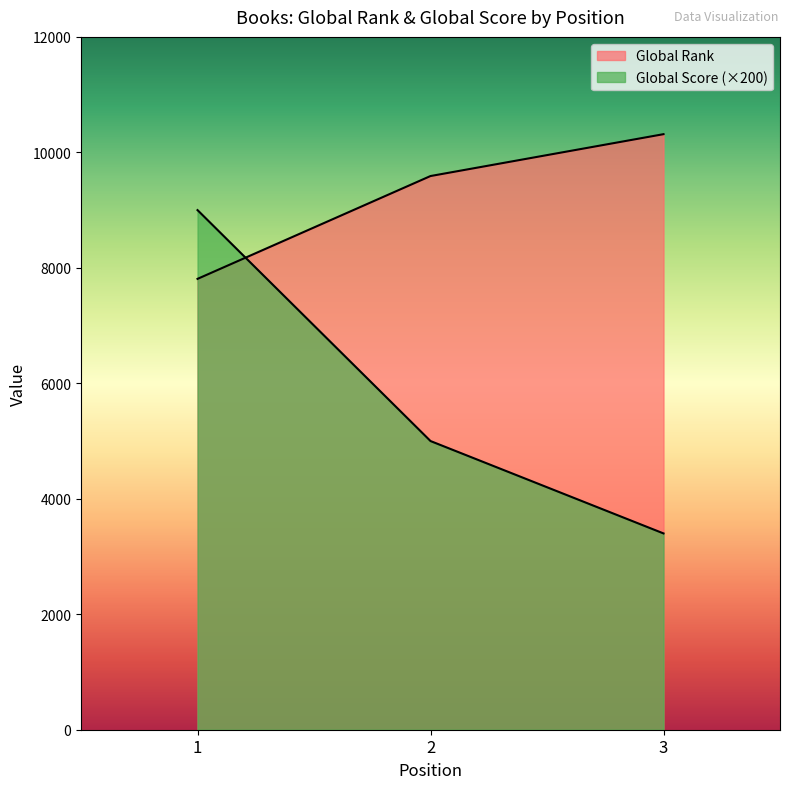

Does the chart display data point markers on the line(s)?

No